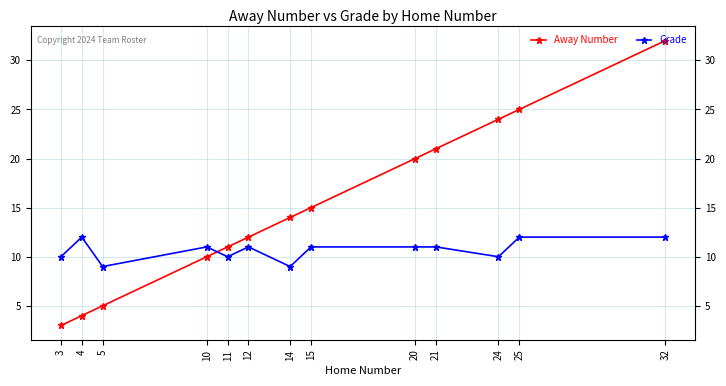

Reading left to right, what are all the values shown in this chart?

Away Number: 3=3	4=4	5=5	10=10	11=11	12=12	14=14	15=15	20=20	21=21	24=24	25=25	32=32
Grade: 3=10	4=12	5=9	10=11	11=10	12=11	14=9	15=11	20=11	21=11	24=10	25=12	32=12